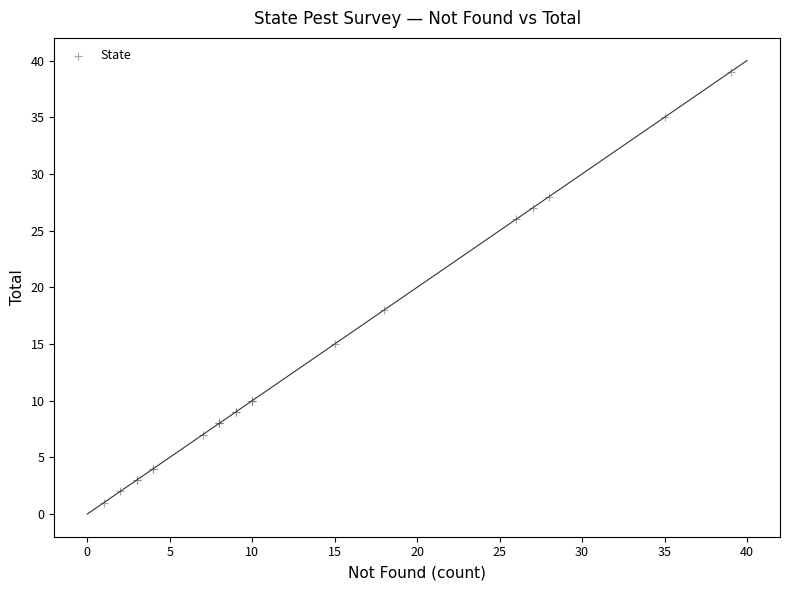

What Y value in the scatter plot is closest to 20?

18